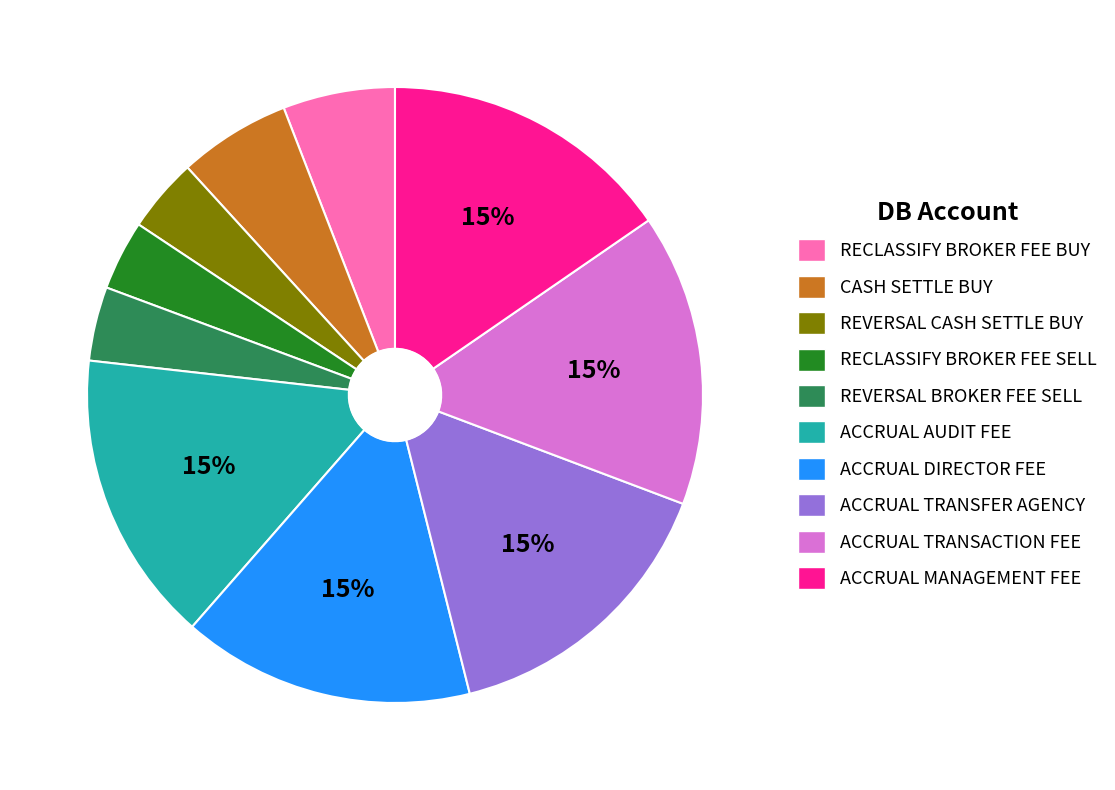

To the nearest percent, what is the average slice percentage?

10%